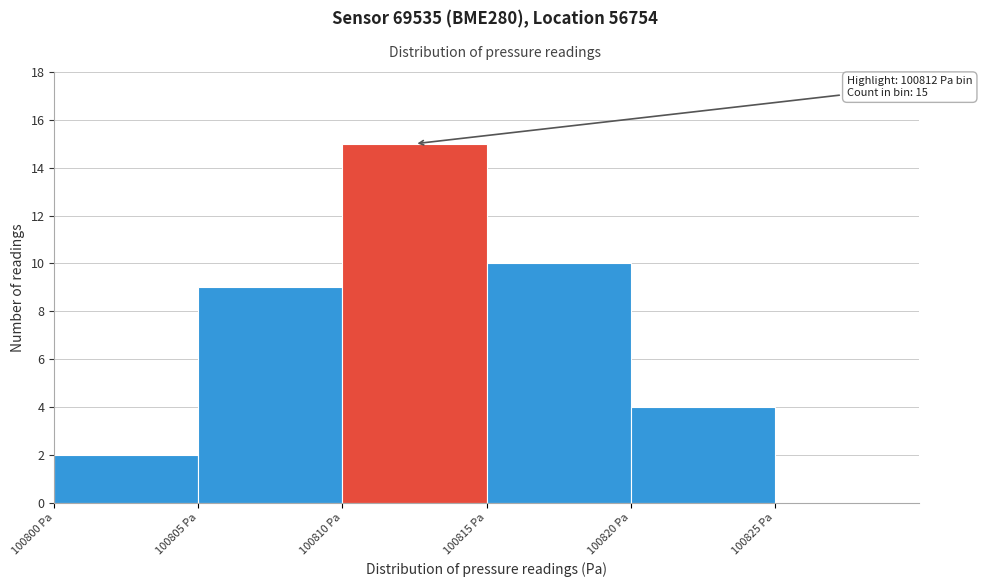

Which range on the x-axis has the tallest bar?

100810 to 100815